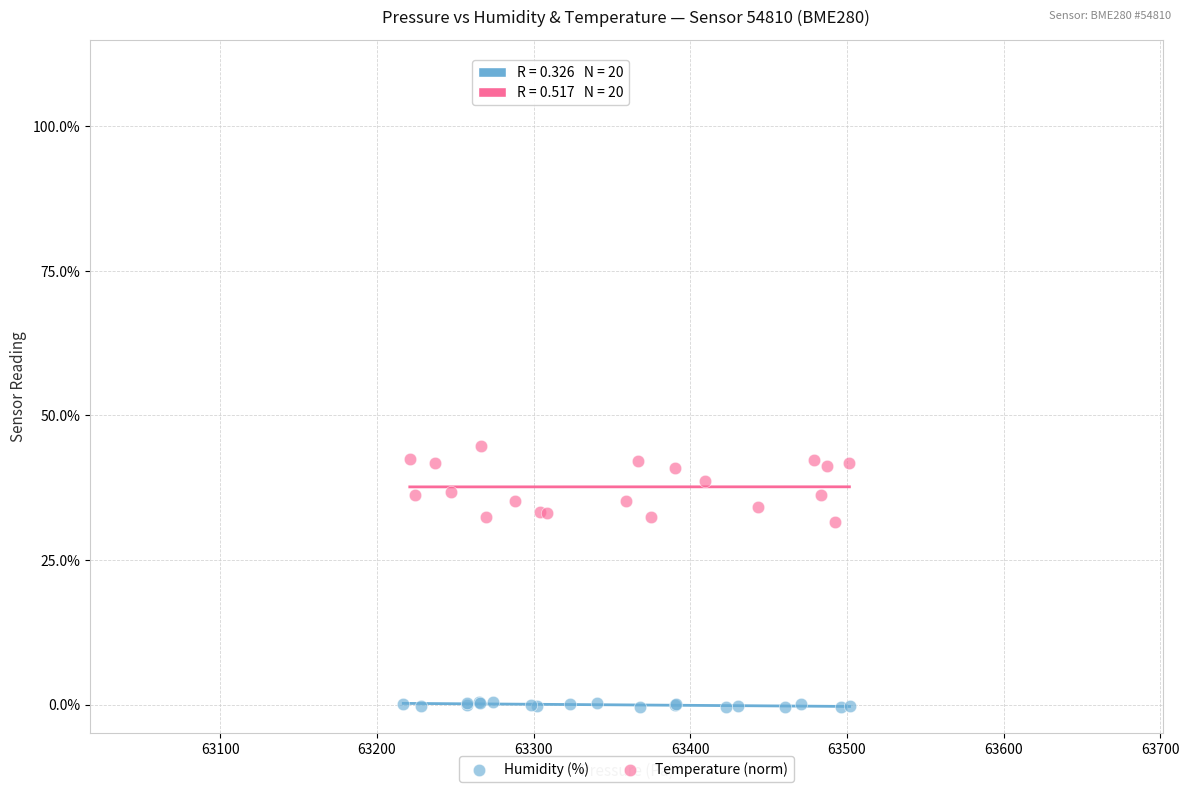

Which series contains the lowest Y value?

Humidity (%)